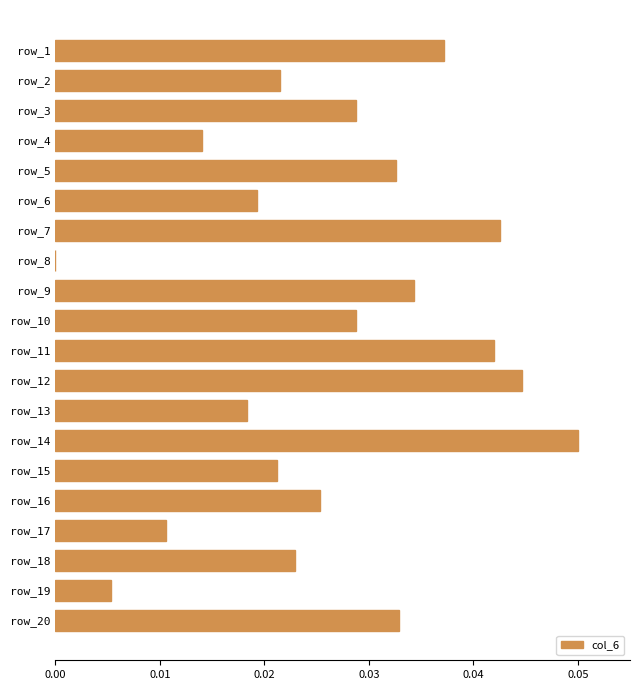

True or false: the data shows 0.0 at row_10.

True